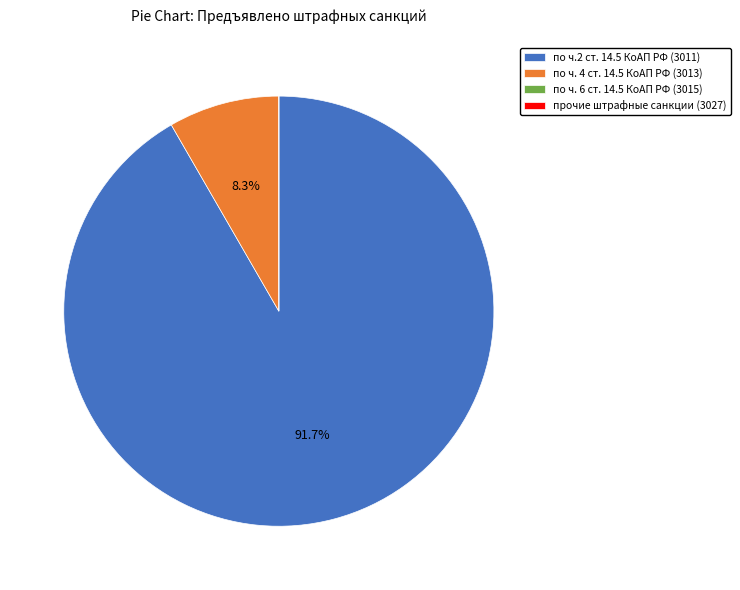

What is the largest slice in the pie chart?

по ч.2 ст. 14.5 КоАП РФ (3011)